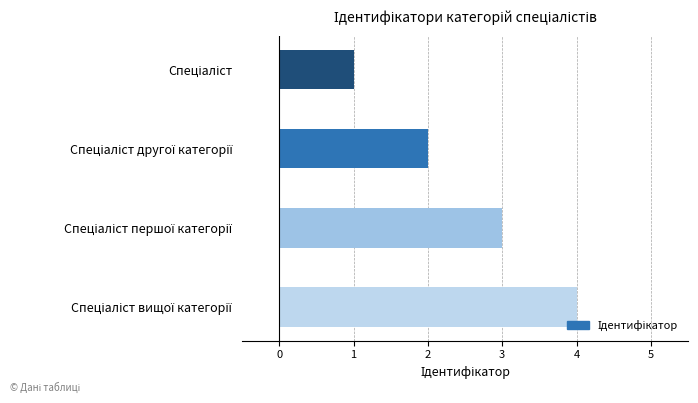

What is the sum of all values?

10